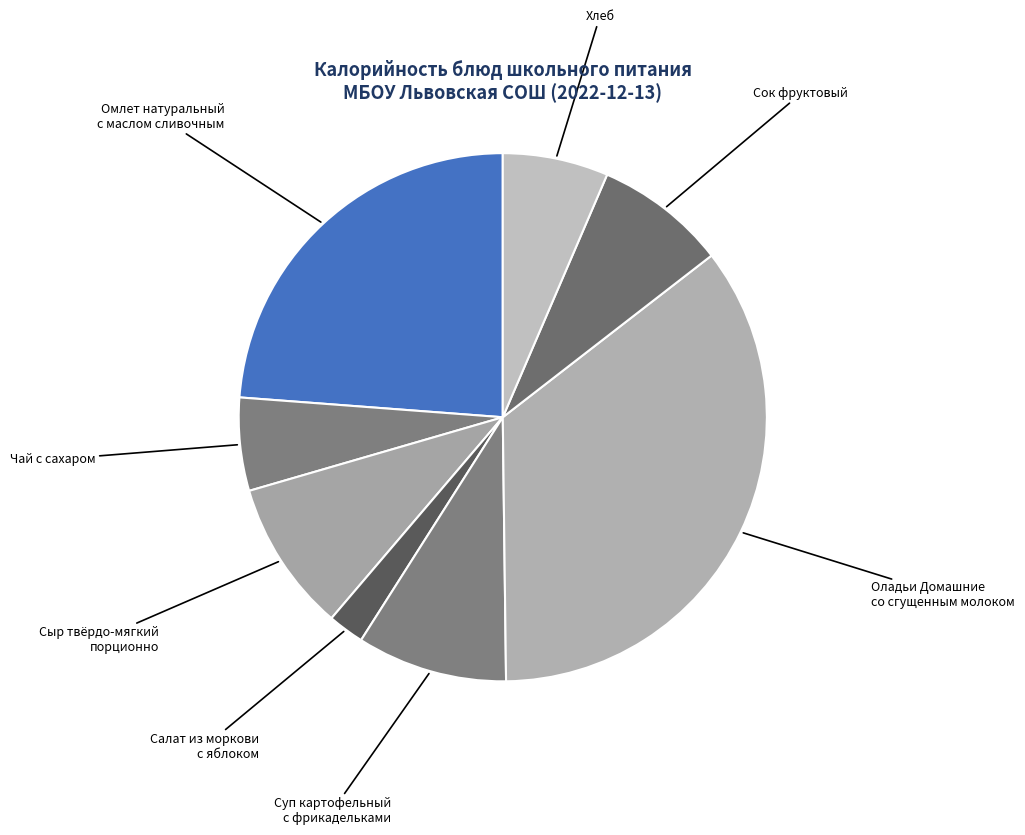

How many segments does this pie chart have?

8